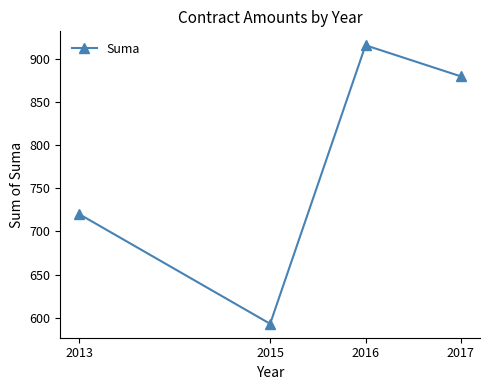

Reading right to left, extract all data points from this chart.

2017=880.0	2016=916.1	2015=592.8	2013=720.0